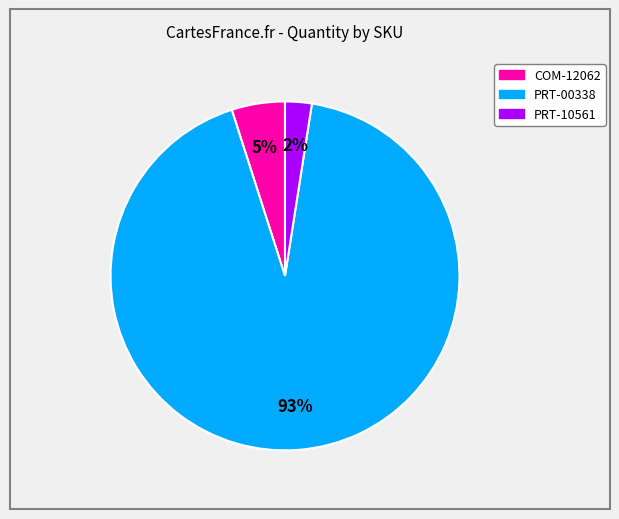

What percentage is the COM-12062 slice, to the nearest percent?

5%